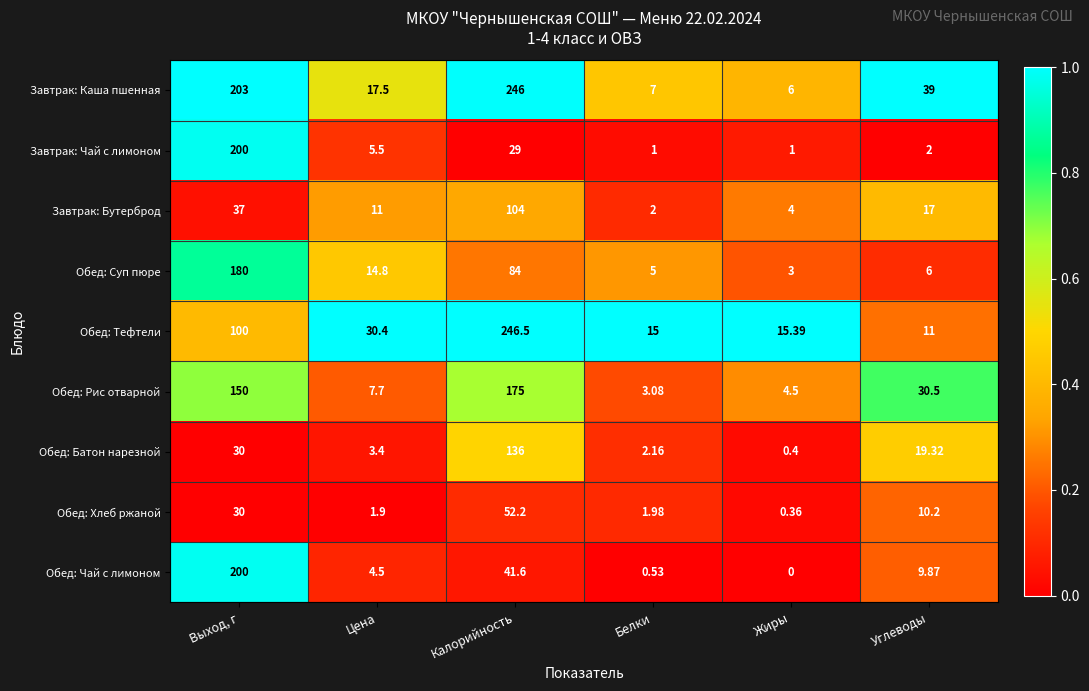

What is the difference between the highest and lowest values at Калорийность?

217.5